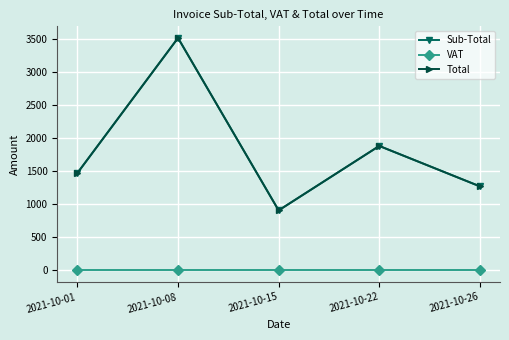

Is this an area chart (filled region under the line)?

No